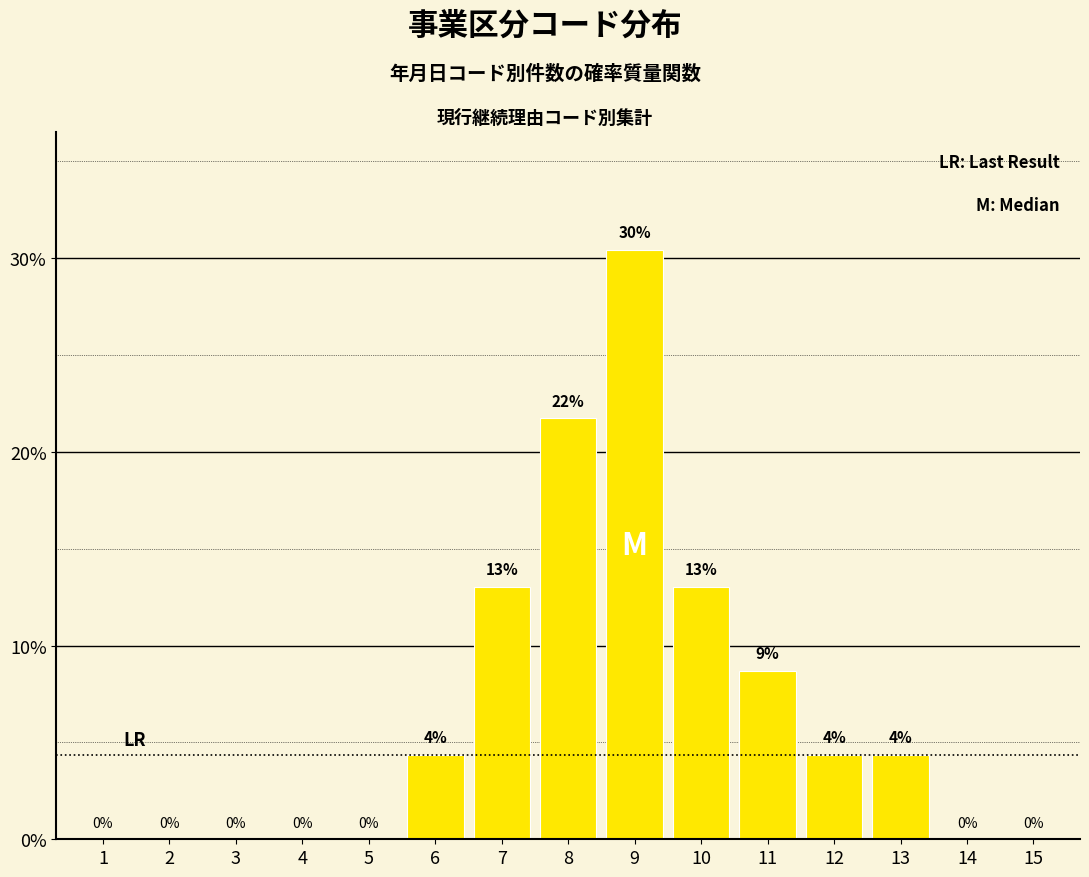

True or false: the data shows 20.7 at 7.

False